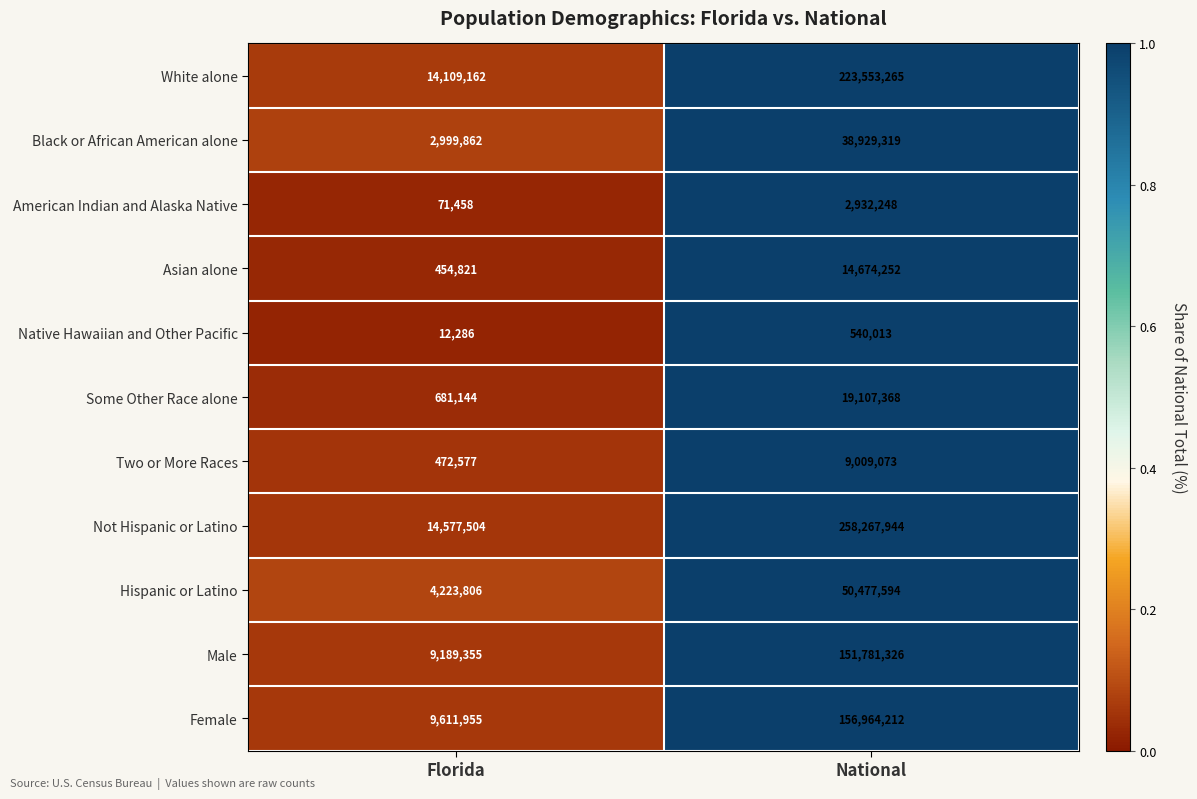

Read the Two or More Races value at National, to the nearest 50.

9009050